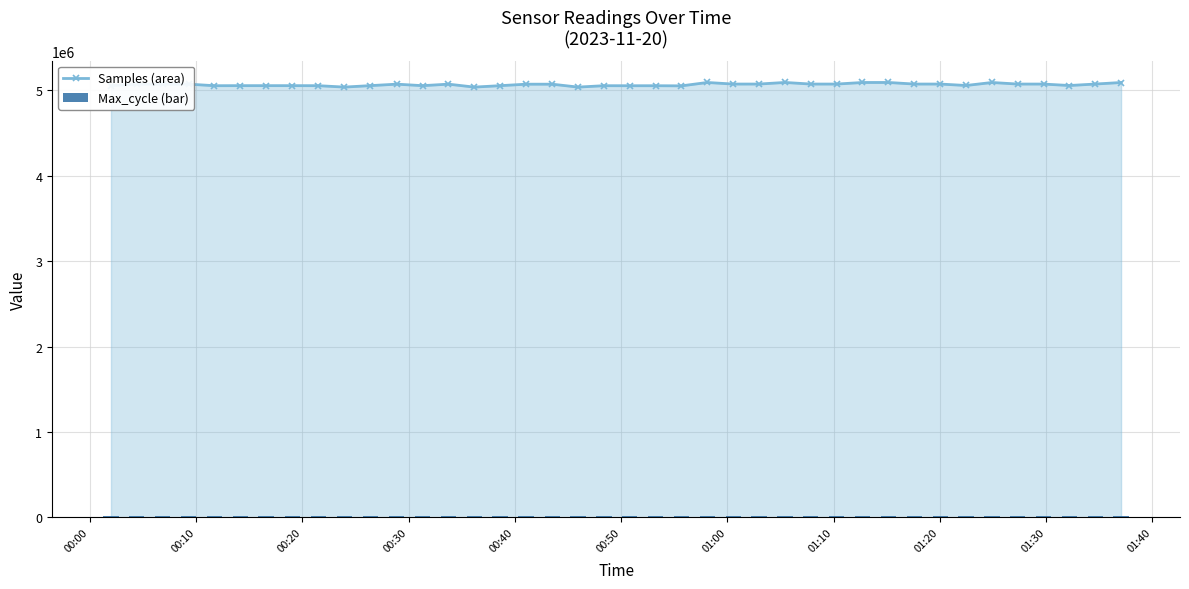

List the series in order of their peak value, highest first.

Samples (area), Max_cycle (bar)